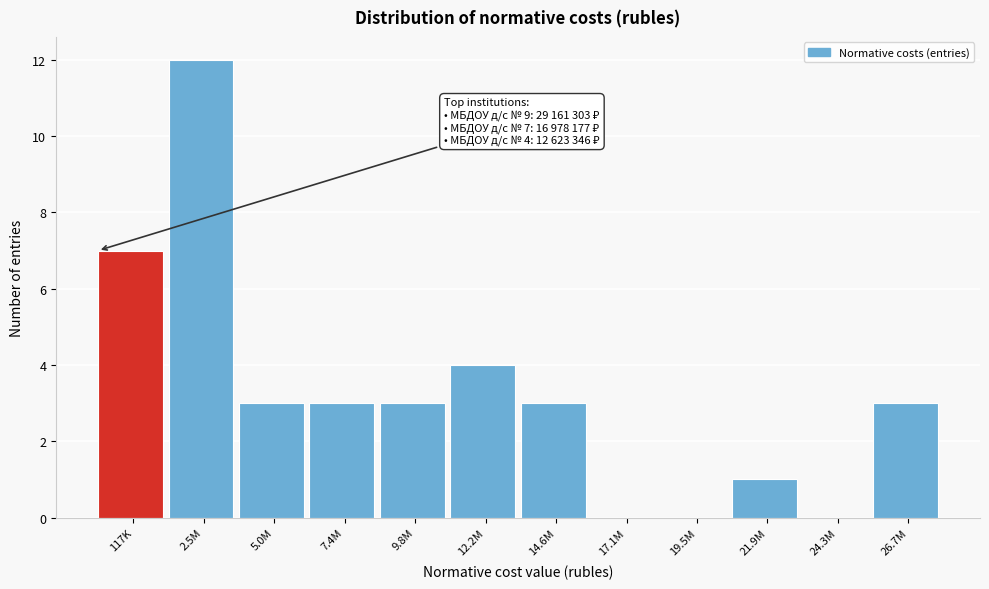

Reading left to right, what are all the values shown in this chart?

117K=7	2.5M=12	5.0M=3	7.4M=3	9.8M=3	12.2M=4	14.6M=3	17.1M=0	19.5M=0	21.9M=1	24.3M=0	26.7M=3